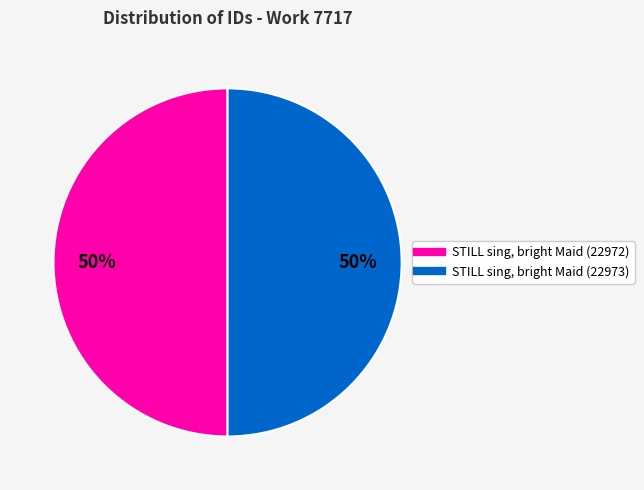

True or false: STILL sing, bright Maid (22972) accounts for 42% of the total.

False